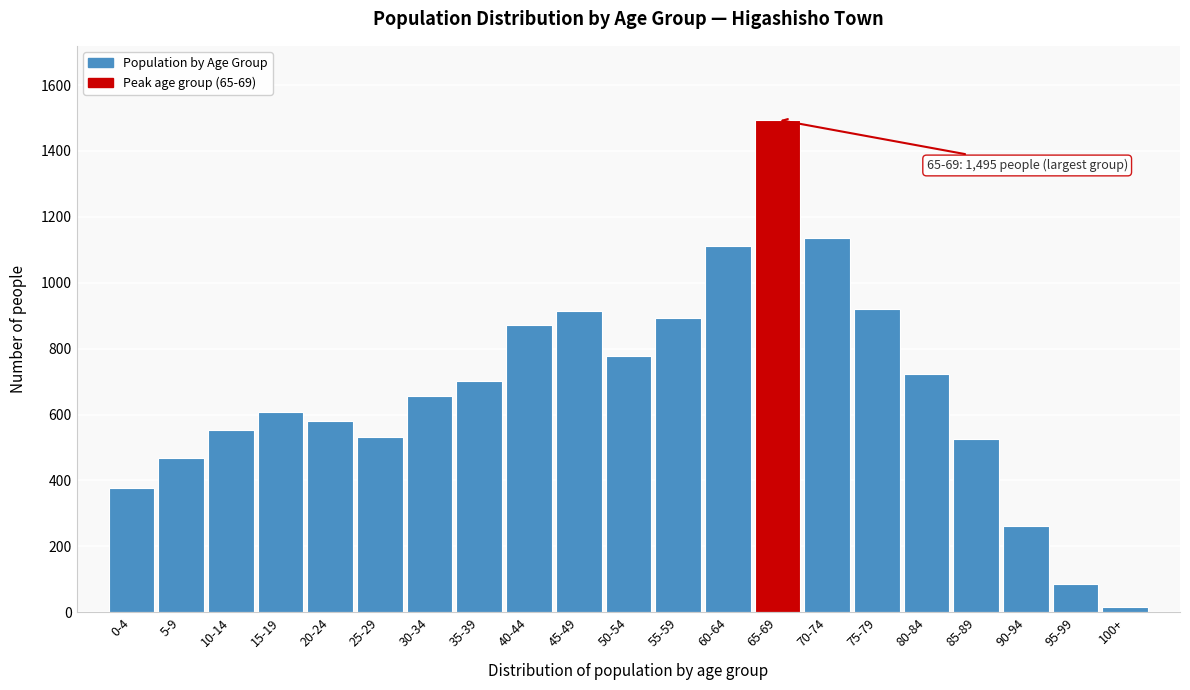

What is the sum of all values?

14206